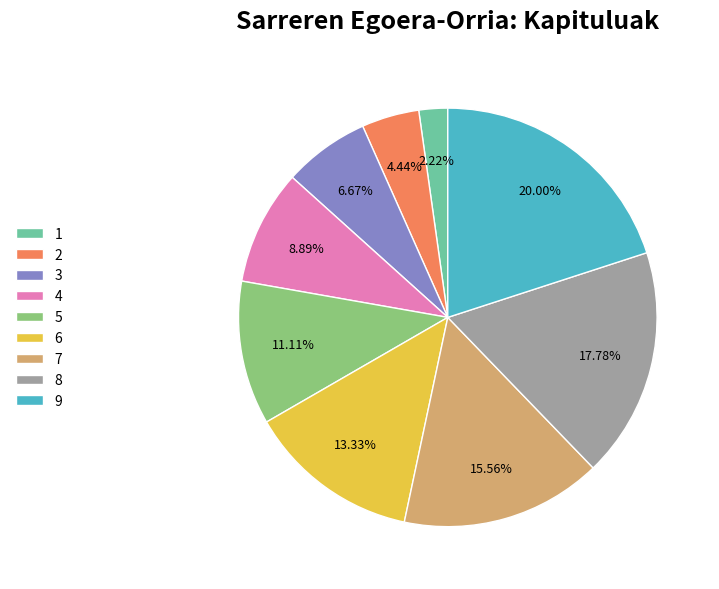

Which has a higher value, 8 or 9?

9